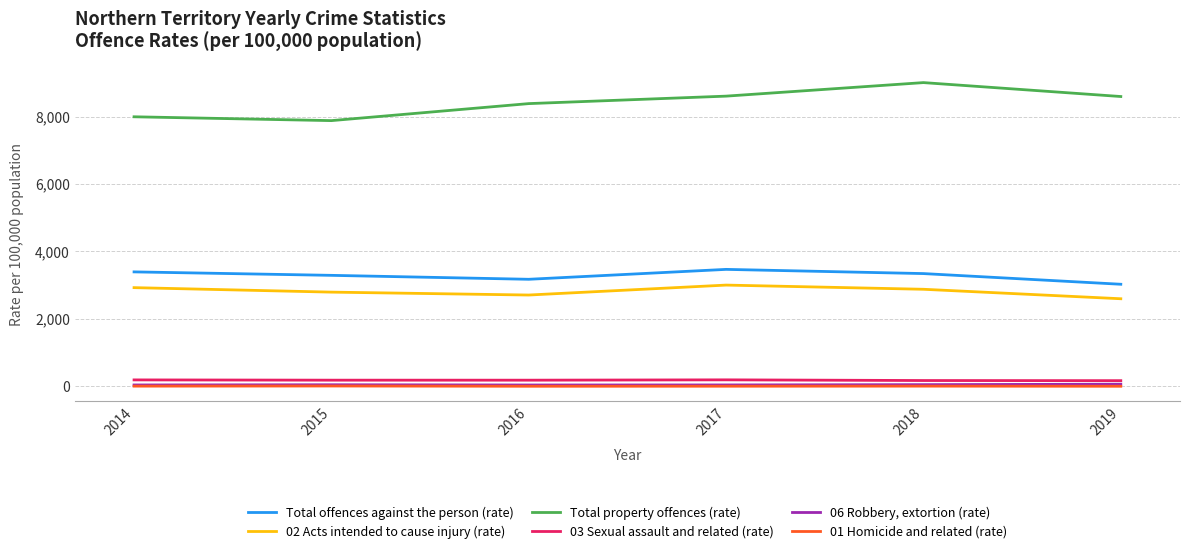

The Total offences against the person (rate) series shows 1078.3 at 2018. True or false?

False